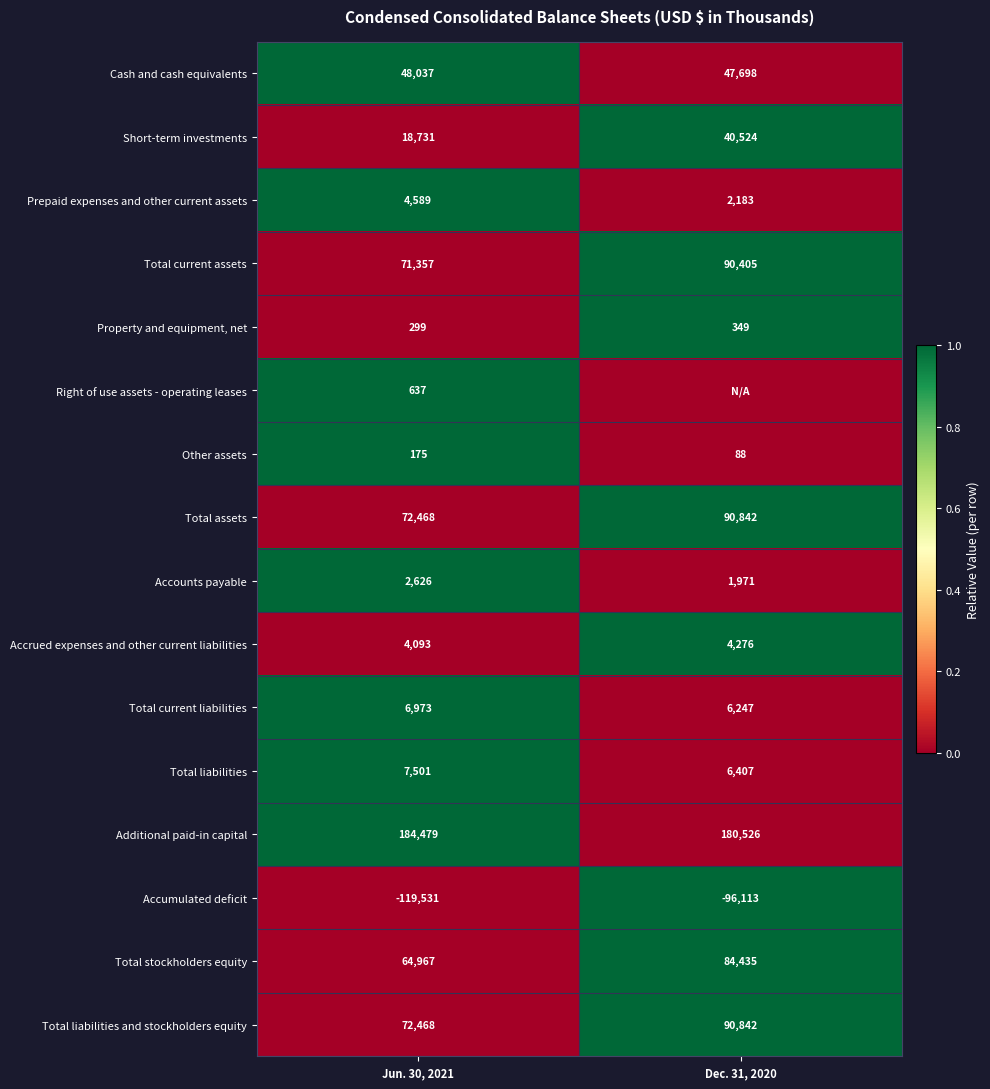

Rank the categories by Short-term investments value from highest to lowest.

Dec. 31, 2020, Jun. 30, 2021